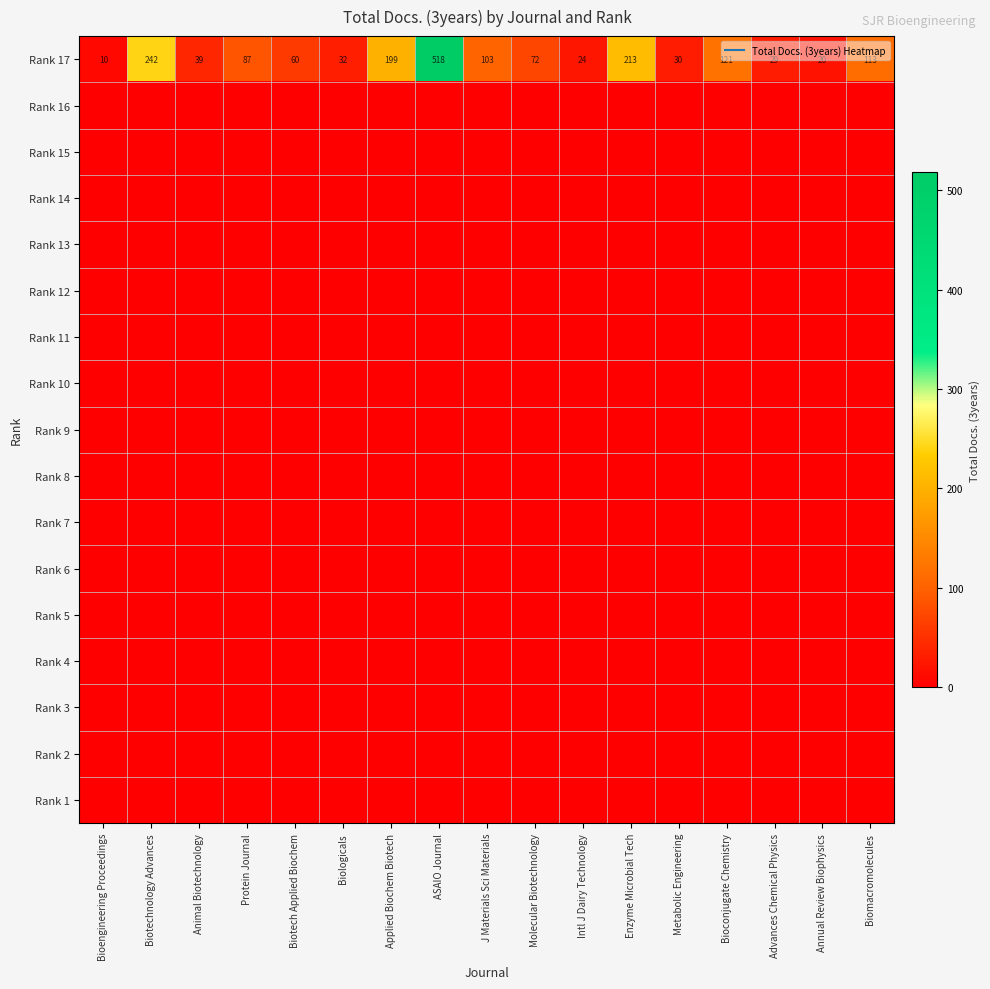

List the labels in order of Rank 13 value, largest first.

Bioengineering Proceedings, Biotechnology Advances, Animal Biotechnology, Protein Journal, Biotech Applied Biochem, Biologicals, Applied Biochem Biotech, ASAIO Journal, J Materials Sci Materials, Molecular Biotechnology, Intl J Dairy Technology, Enzyme Microbial Tech, Metabolic Engineering, Bioconjugate Chemistry, Advances Chemical Physics, Annual Review Biophysics, Biomacromolecules